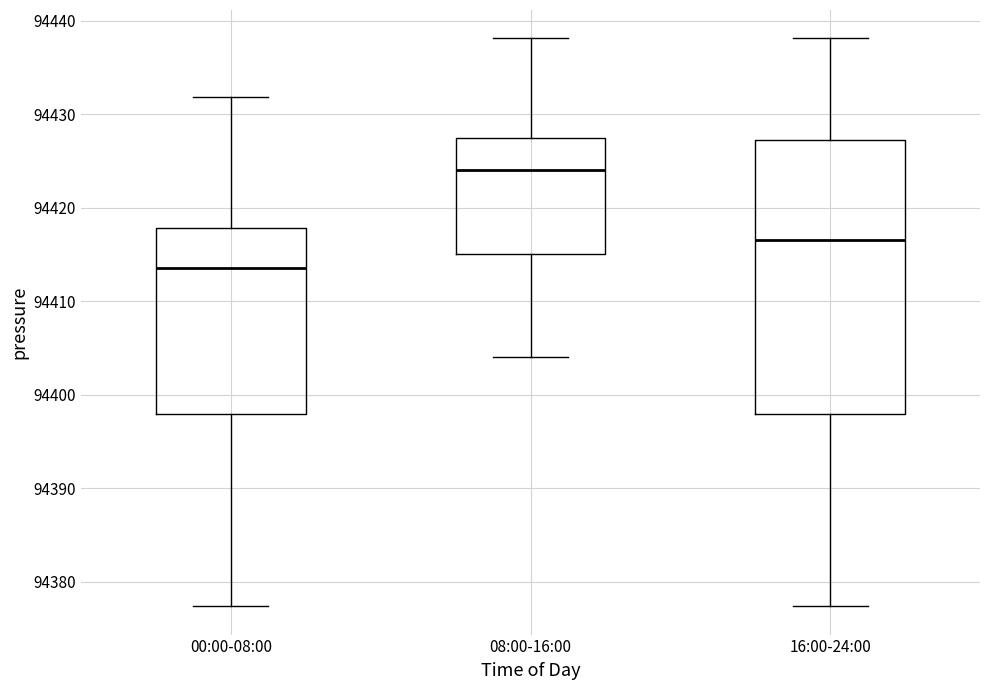

Reading left to right, transcribe this box plot: for each box, give where its median line is, the range the box spans, and where its two whiskers end, as read against the y-axis. The values are not printed on the chart, so give them approximately, as read against the axis.

00:00-08:00: median 94414, box 94398 to 94418, whiskers 94377 to 94432
08:00-16:00: median 94424, box 94415 to 94427, whiskers 94404 to 94438
16:00-24:00: median 94417, box 94398 to 94427, whiskers 94377 to 94438